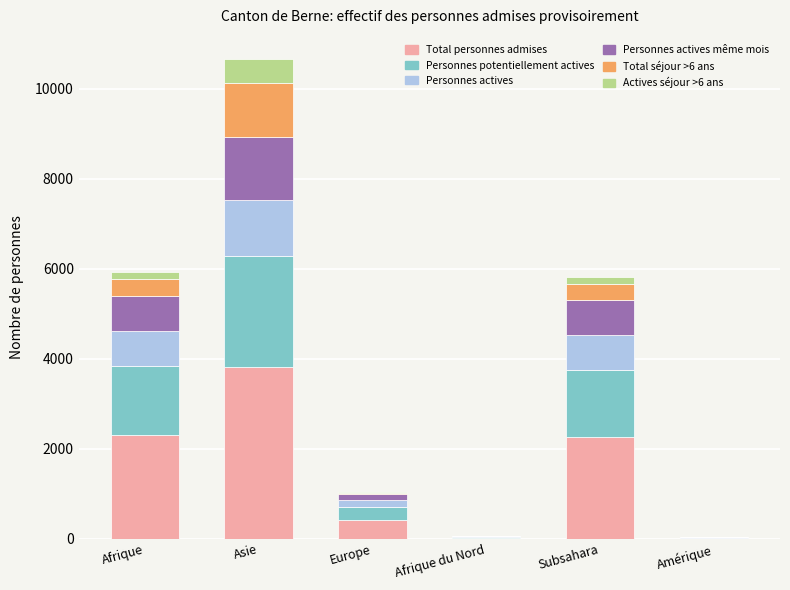

At which category is the sum across all series the highest?

Asie